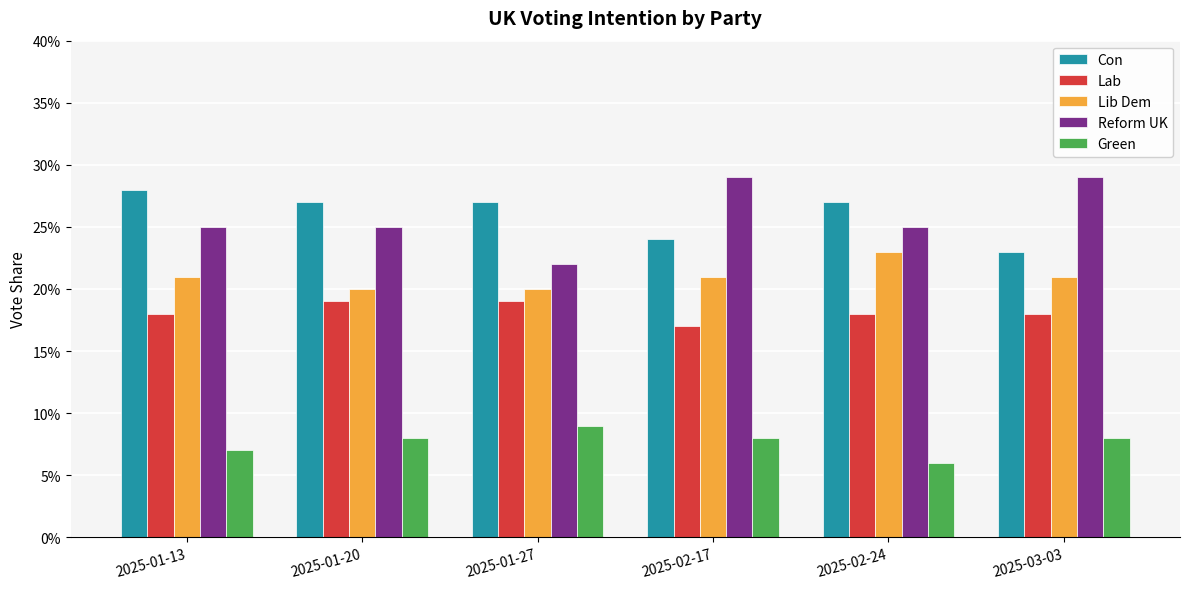

What are all the series names shown in the legend?

Con, Lab, Lib Dem, Reform UK, Green